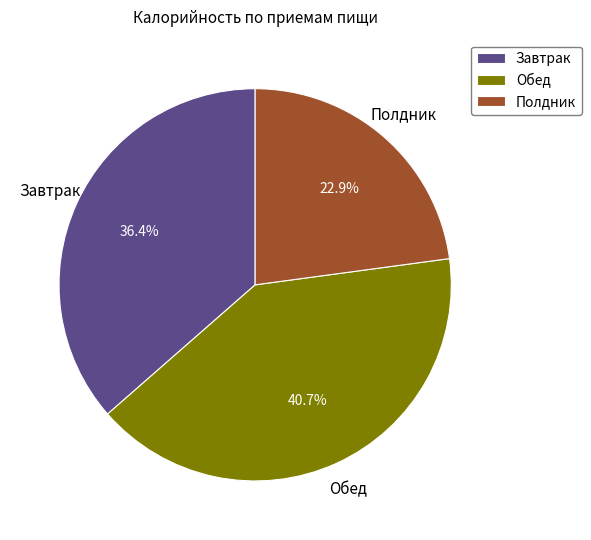

How many slices are in this pie chart?

3